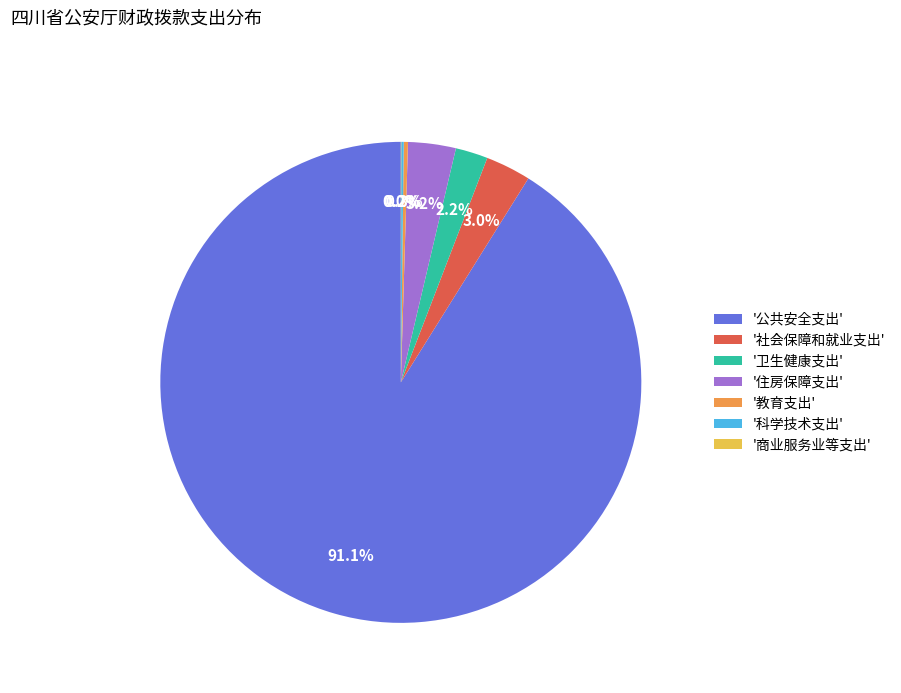

Combined, what portion of the pie is '教育支出' and '卫生健康支出'?

2.5%